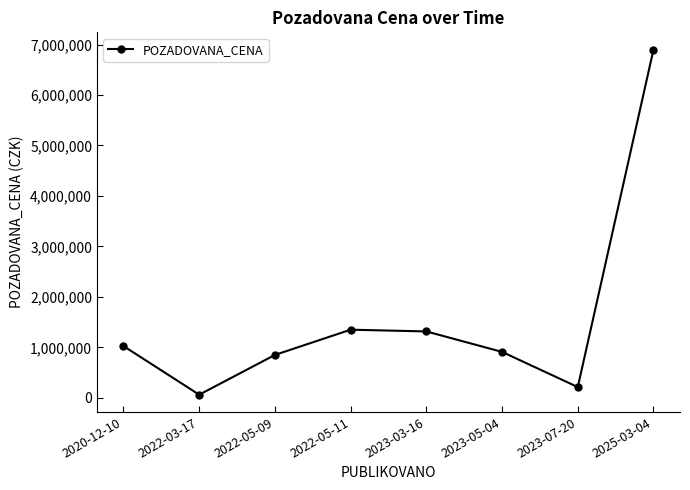

Which category has the highest value across all series?

2025-03-04